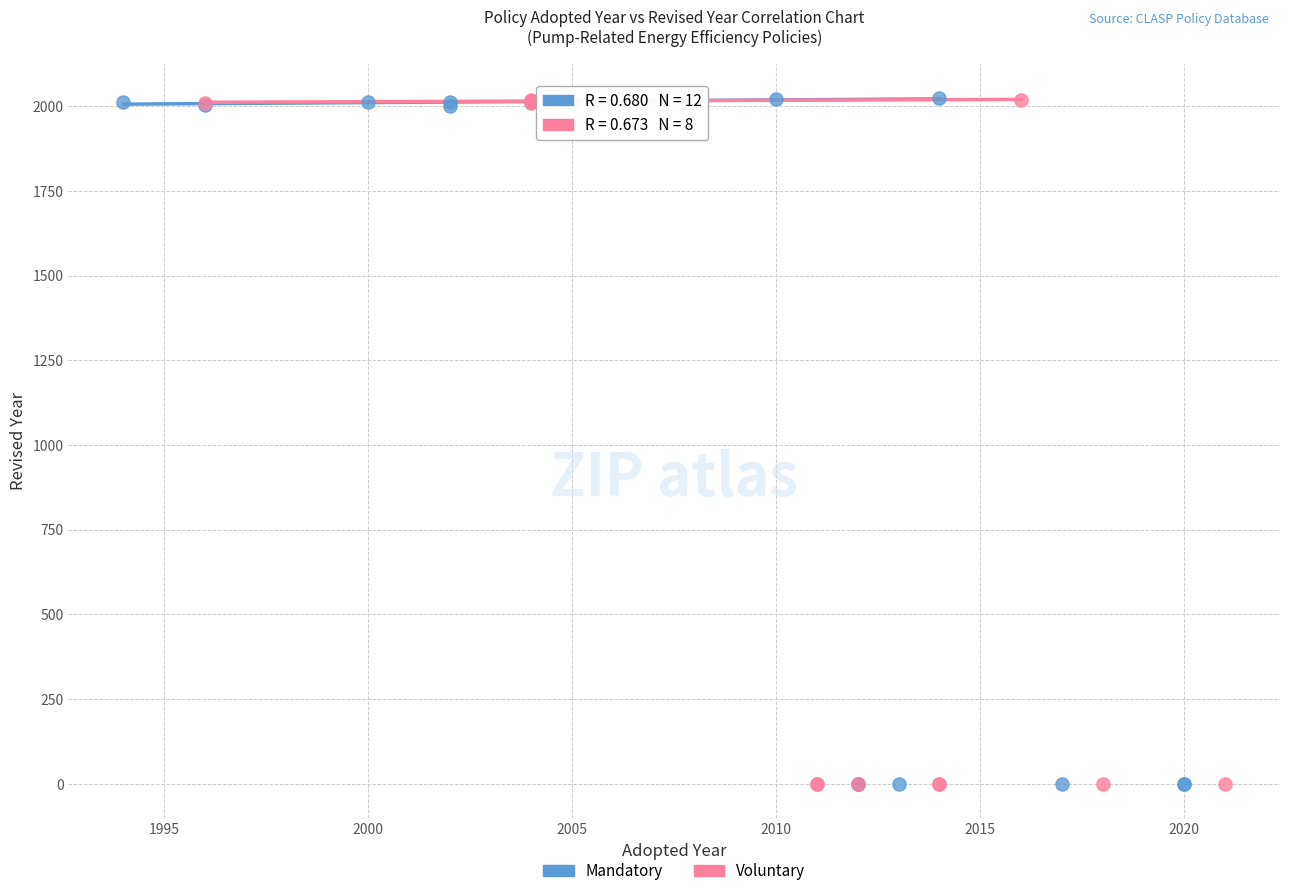

What are all the series names shown in the legend?

Mandatory, Voluntary